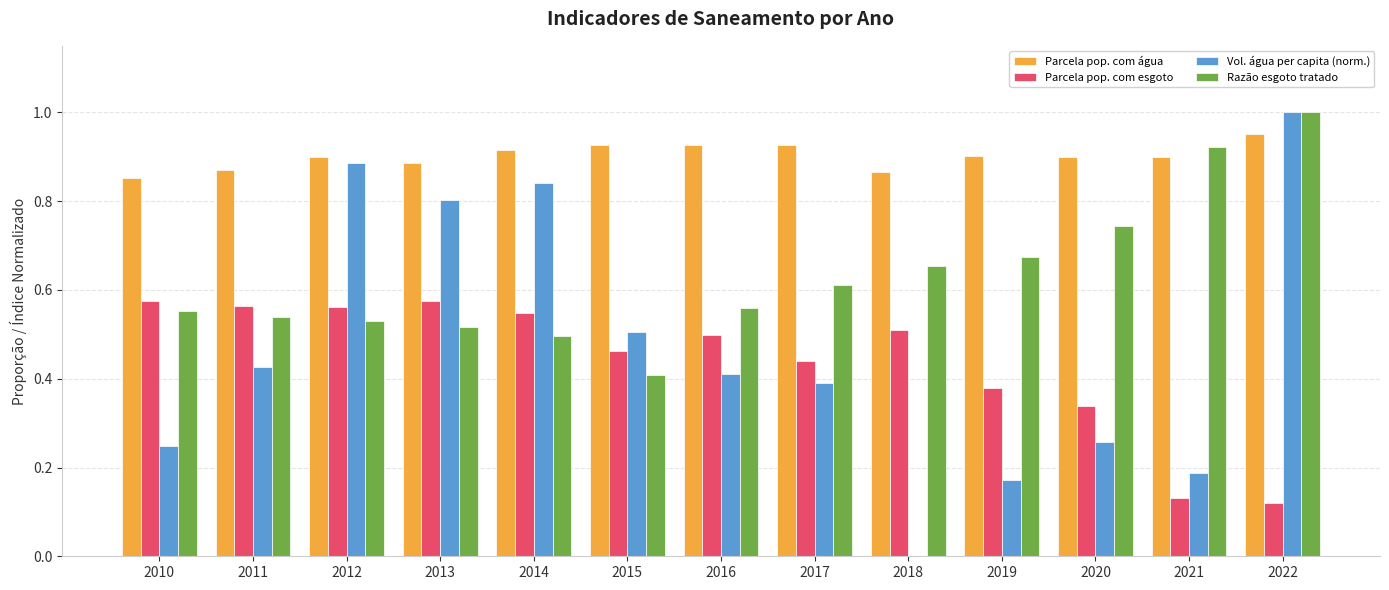

The Razão esgoto tratado series shows 0.5 at 2011. True or false?

True